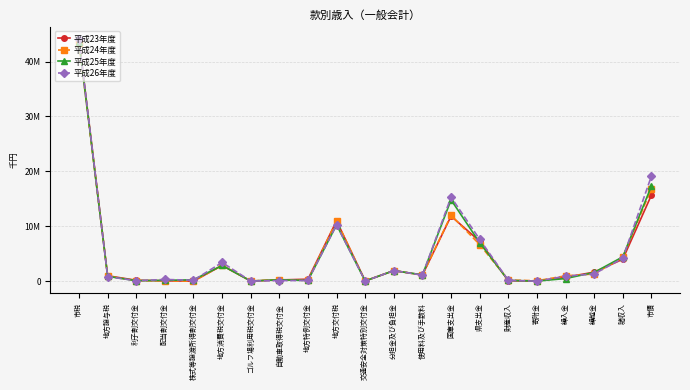

Between which two adjacent categories do 平成23年度 and 平成26年度 first intersect?

市税 and 地方譲与税